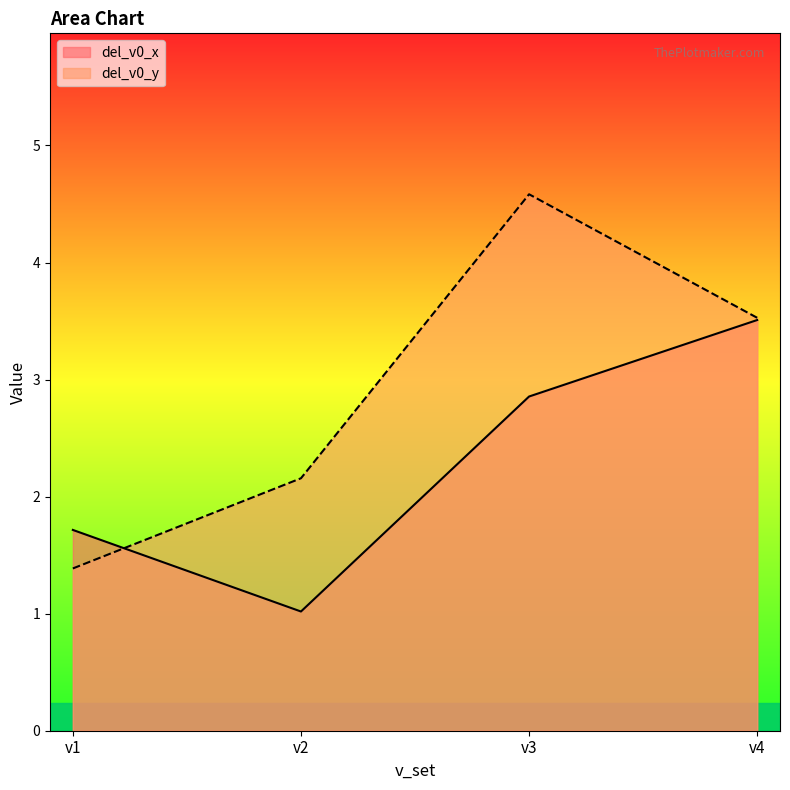

What is the total value across all series at v3?

7.4